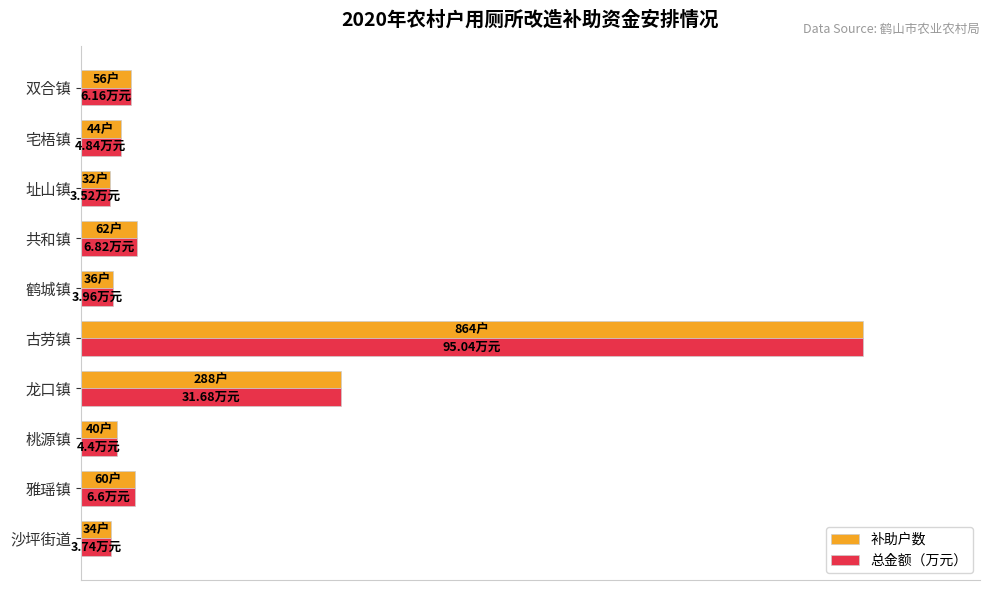

How many bars are there in each group?

2